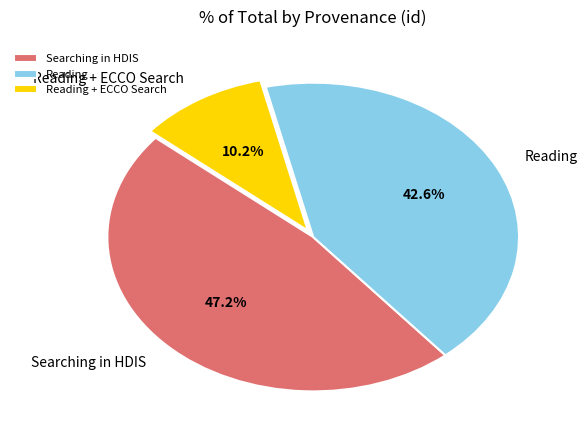

Rank the categories by value from highest to lowest.

Searching in HDIS, Reading, Reading + ECCO Search